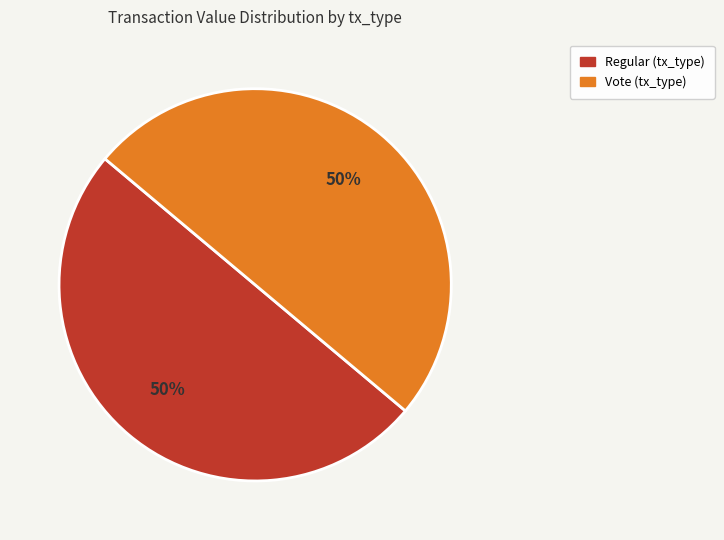

Count the number of slices in the pie.

2